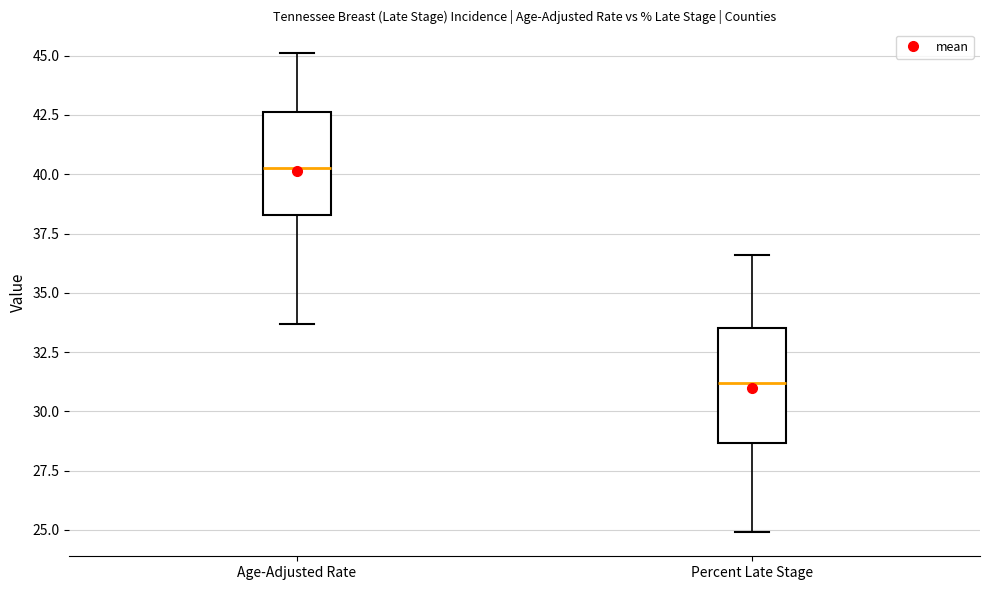

Which box's median line is the lowest?

Percent Late Stage